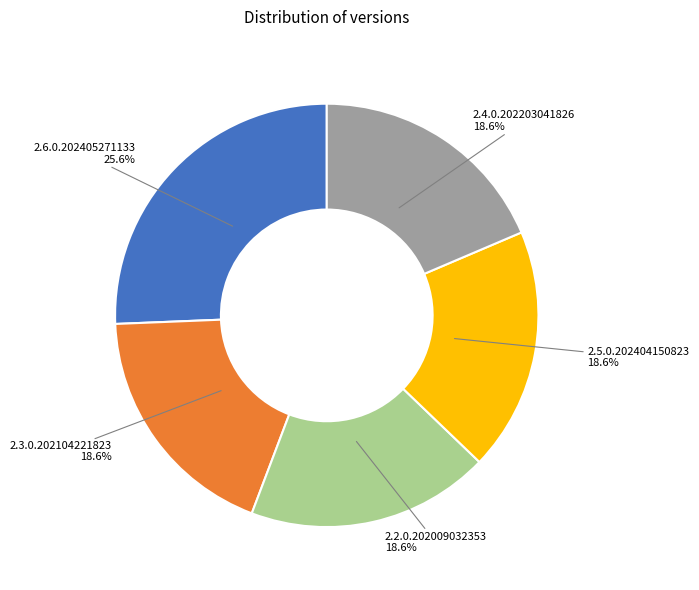

How many segments does this pie chart have?

5